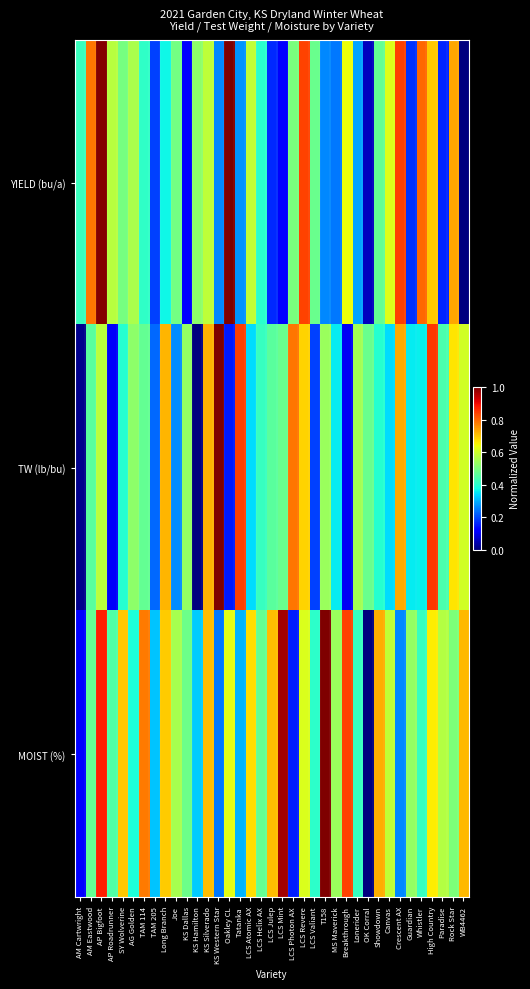

Reading left to right, extract all data points from this chart.

YIELD (bu/a): AM Cartwright=0.4	AM Eastwood=0.8	AP Bigfoot=1.0	AP Roadrunner=0.6	SY Wolverine=0.5	AG Golden=0.6	TAM 114=0.4	TAM 205=0.2	Long Branch=0.4	Joe=0.5	KS Dallas=0.1	KS Hamilton=0.5	KS Silverado=0.6	KS Western Star=0.3	Oakley CL=1.0	Tatanka=0.3	LCS Atomic AX=0.6	LCS Helix AX=0.4	LCS Julep=0.2	LCS Mint=0.1	LCS Photon AX=0.5	LCS Revere=0.8	LCS Valiant=0.5	T158=0.3	MS Maverick=0.2	Breakthrough=0.6	Lonerider=0.3	OK Corral=0.1	Showdown=0.5	Canvas=0.6	Crescent AX=0.8	Guardian=0.2	Whistler=0.8	High Country=0.7	Paradise=0.2	Rock Star=0.7	WB4462=0.0
TW (lb/bu): AM Cartwright=0.0	AM Eastwood=0.5	AP Bigfoot=0.6	AP Roadrunner=0.1	SY Wolverine=0.4	AG Golden=0.5	TAM 114=0.5	TAM 205=0.2	Long Branch=0.7	Joe=0.3	KS Dallas=0.5	KS Hamilton=0.0	KS Silverado=0.7	KS Western Star=1.0	Oakley CL=0.1	Tatanka=0.8	LCS Atomic AX=0.3	LCS Helix AX=0.4	LCS Julep=0.5	LCS Mint=0.5	LCS Photon AX=0.8	LCS Revere=0.7	LCS Valiant=0.2	T158=0.5	MS Maverick=0.4	Breakthrough=0.1	Lonerider=0.5	OK Corral=0.5	Showdown=0.4	Canvas=0.3	Crescent AX=0.7	Guardian=0.4	Whistler=0.4	High Country=0.8	Paradise=0.4	Rock Star=0.7	WB4462=0.6
MOIST (%): AM Cartwright=0.1	AM Eastwood=0.5	AP Bigfoot=0.9	AP Roadrunner=0.4	SY Wolverine=0.7	AG Golden=0.4	TAM 114=0.8	TAM 205=0.3	Long Branch=0.7	Joe=0.6	KS Dallas=0.5	KS Hamilton=0.3	KS Silverado=0.7	KS Western Star=0.2	Oakley CL=0.6	Tatanka=0.3	LCS Atomic AX=0.7	LCS Helix AX=0.5	LCS Julep=0.7	LCS Mint=1.0	LCS Photon AX=0.2	LCS Revere=0.6	LCS Valiant=0.4	T158=1.0	MS Maverick=0.5	Breakthrough=0.8	Lonerider=0.4	OK Corral=0.0	Showdown=0.7	Canvas=0.6	Crescent AX=0.3	Guardian=0.5	Whistler=0.4	High Country=0.7	Paradise=0.6	Rock Star=0.5	WB4462=0.7